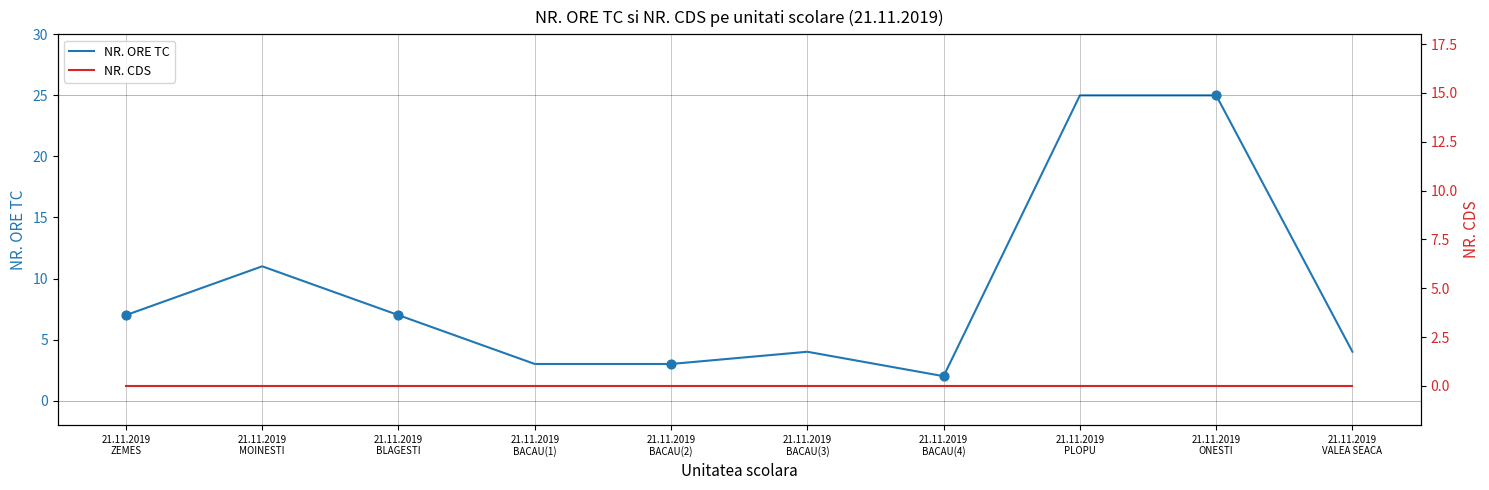

Which series has the largest total across all categories?

NR. ORE TC